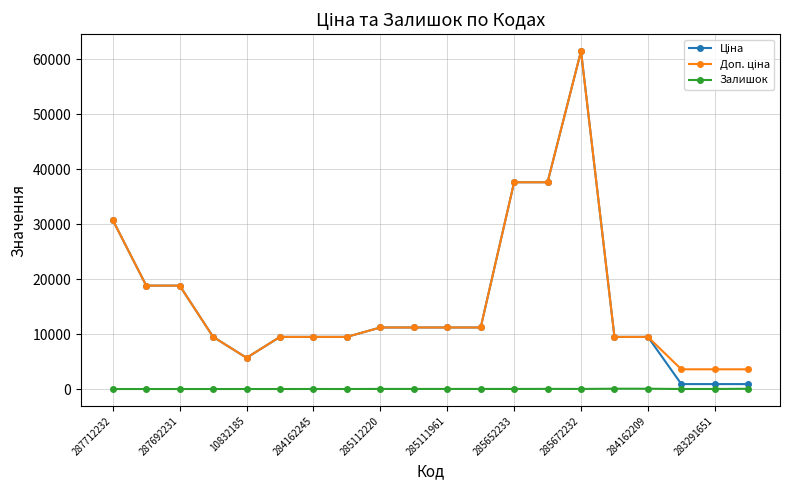

At how many categories does at least one series exceed 24226?

4